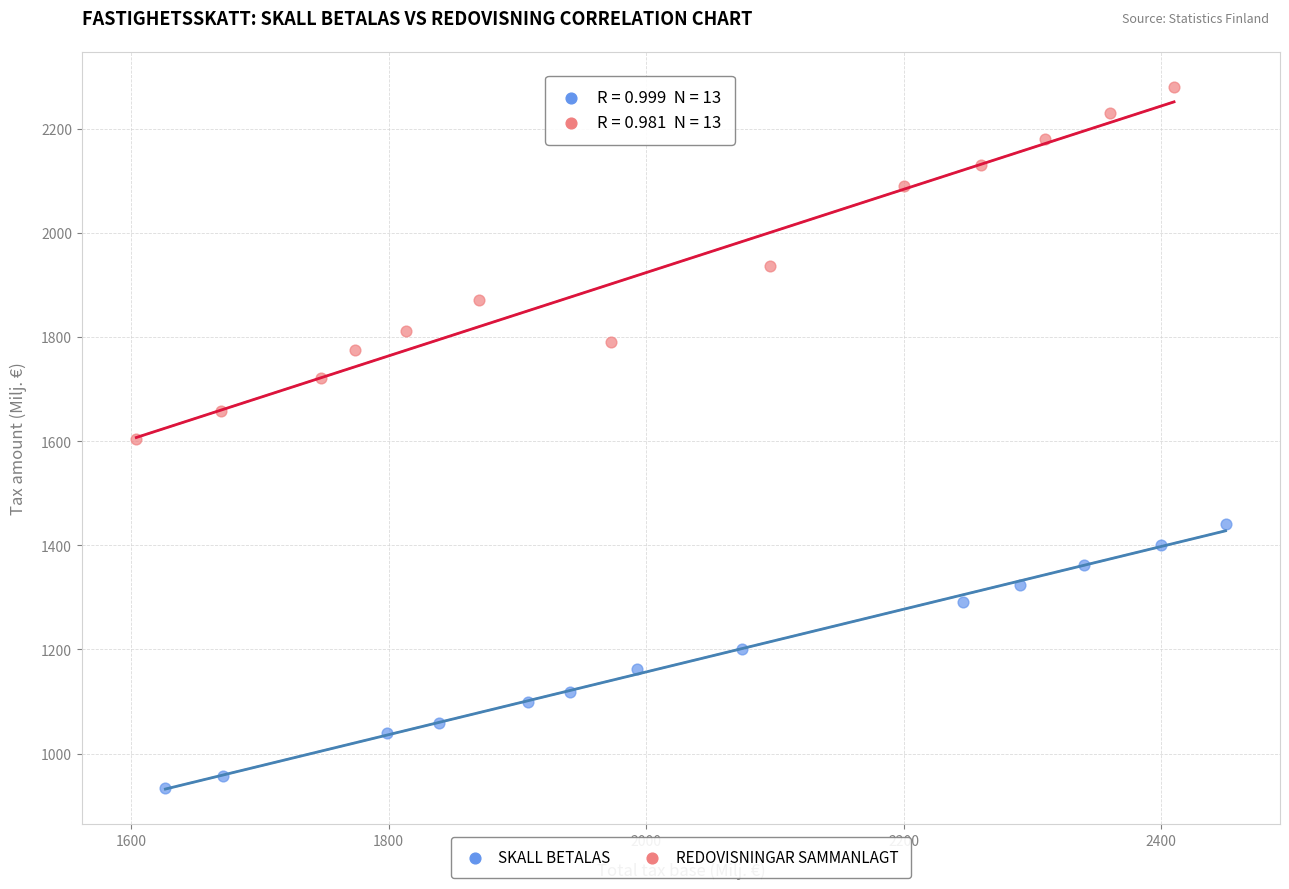

Which series has the largest Y range (max minus min)?

REDOVISNINGAR SAMMANLAGT